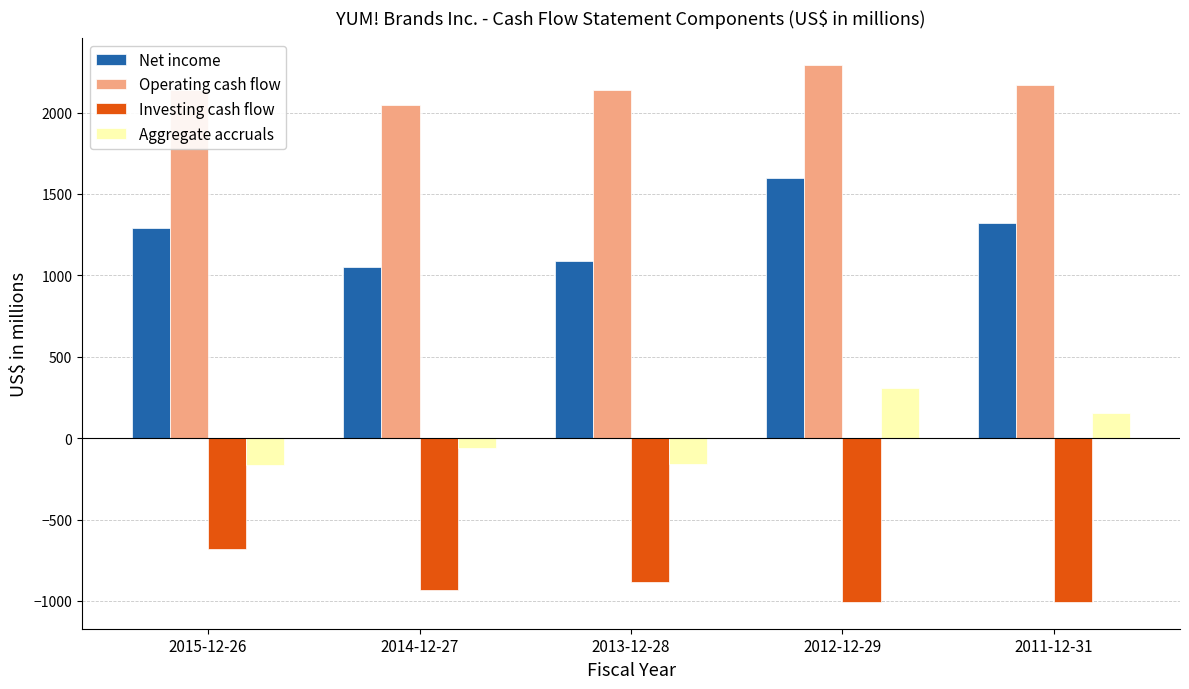

What is the minimum value for Net income?

1051